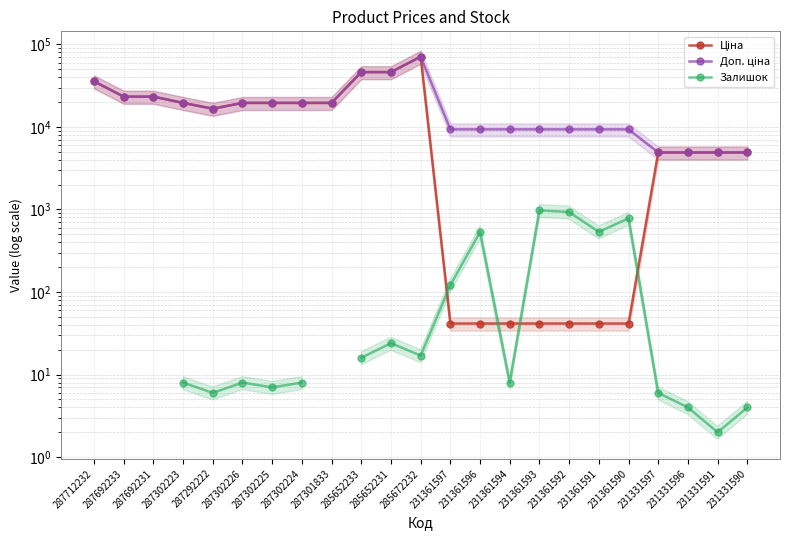

At 287292222, list the series in order from largest to smallest.

Ціна, Доп. ціна, Залишок